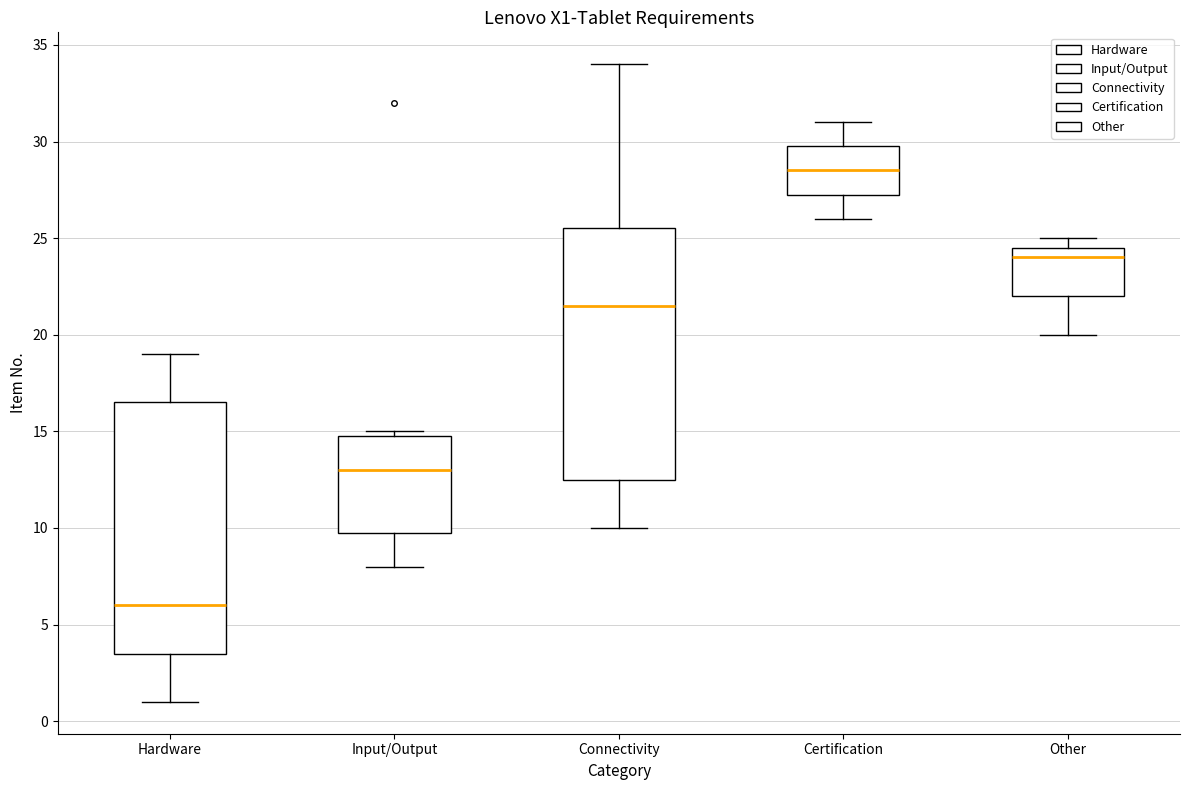

Where is the upper edge of the box for Input/Output on the y-axis? The values are not printed on the chart, so give them approximately, as read against the axis.

15.0